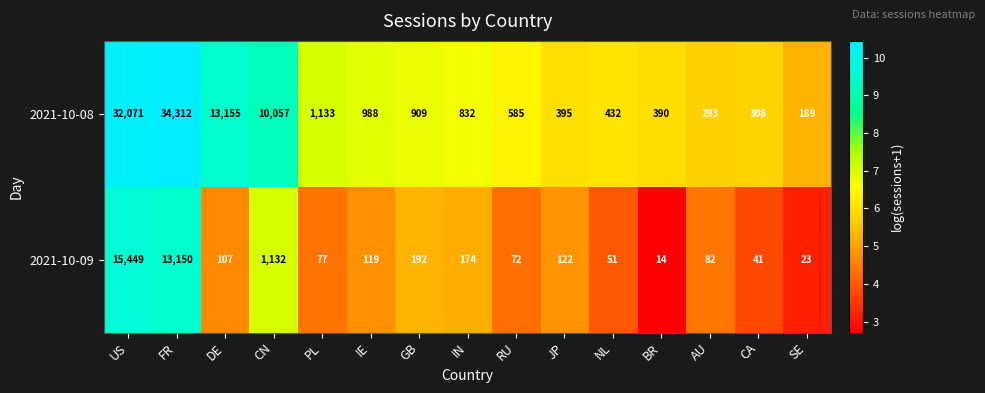

Reading right to left, transcribe all the data shown in this chart.

2021-10-08: SE=189	CA=308	AU=293	BR=390	NL=432	JP=395	RU=585	IN=832	GB=909	IE=988	PL=1133	CN=10057	DE=13155	FR=34312	US=32071
2021-10-09: SE=23	CA=41	AU=82	BR=14	NL=51	JP=122	RU=72	IN=174	GB=192	IE=119	PL=77	CN=1132	DE=107	FR=13150	US=15449